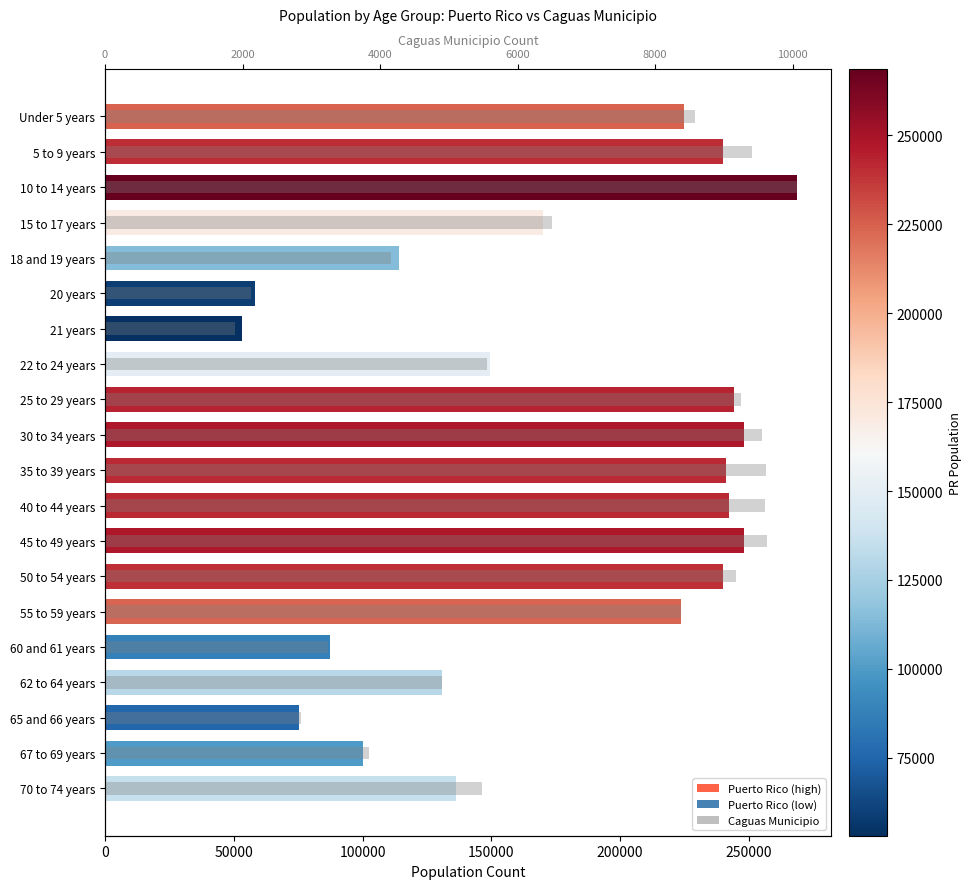

Rank the series by their maximum value, from highest to lowest.

Puerto Rico, Caguas Municipio